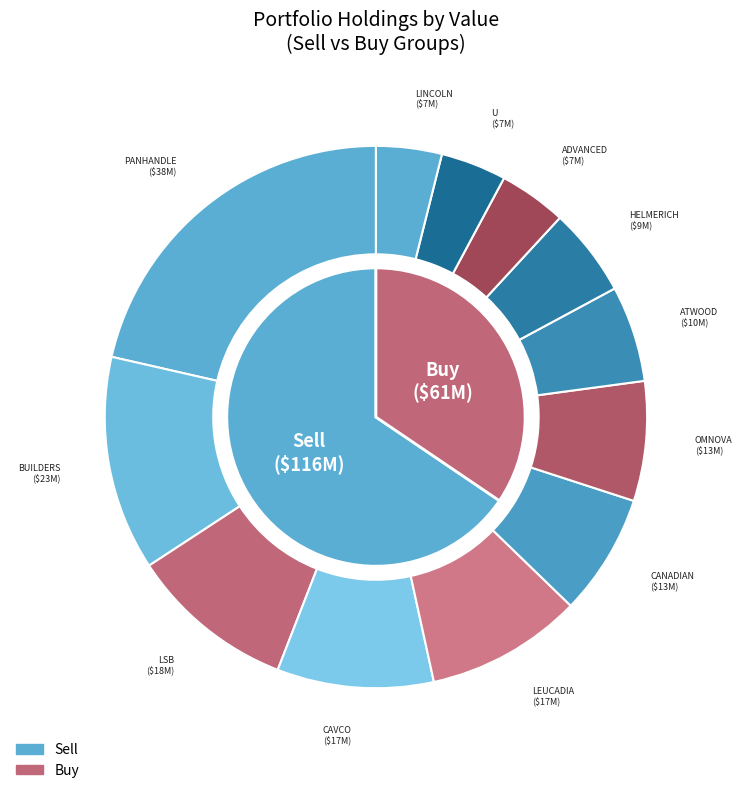

To the nearest percent, what is the difference between the largest and smallest slice percentages?

18%